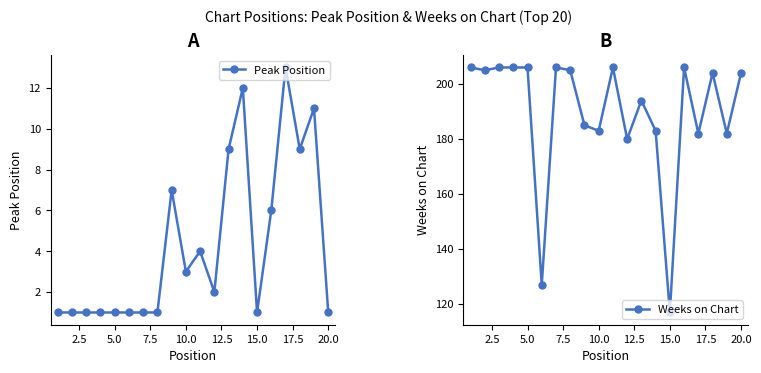

How many data points in Peak Position are less than 2?

10